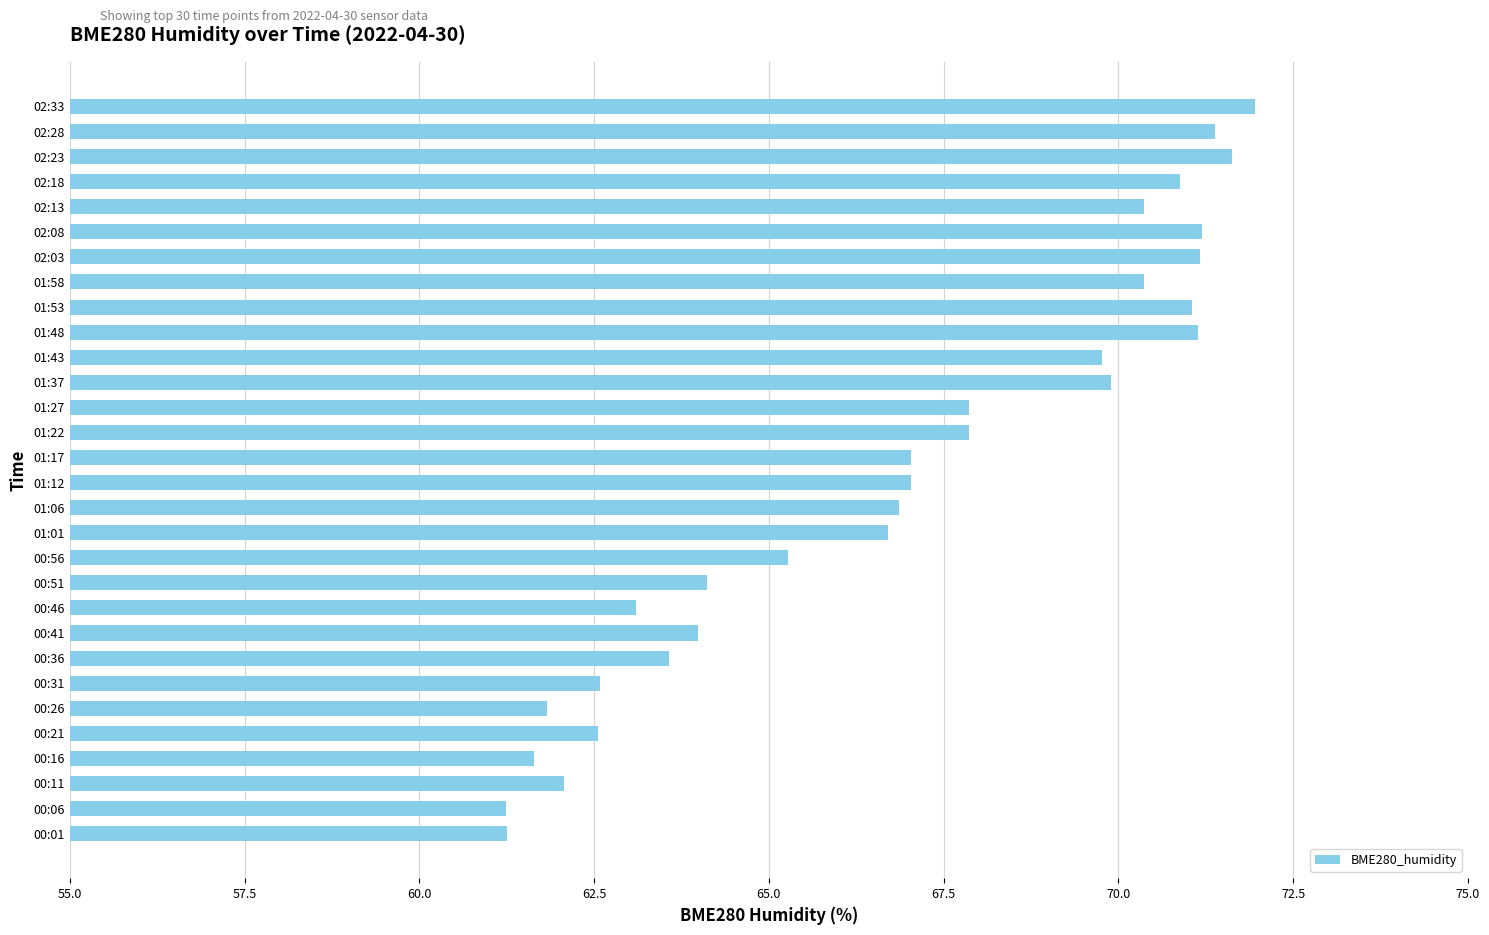

What is the minimum value shown in the chart?

61.2